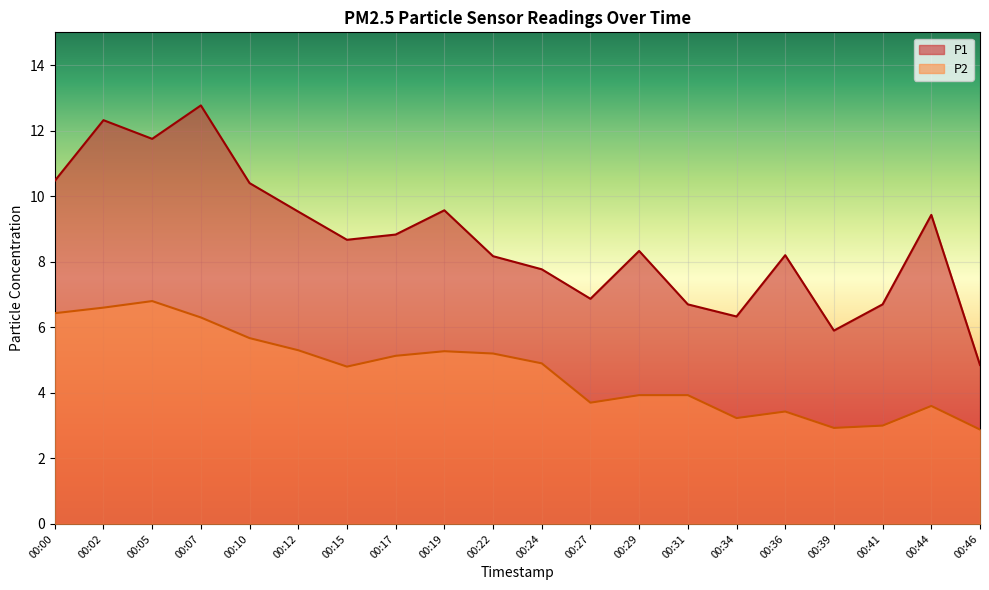

How many series are shown in this chart?

2